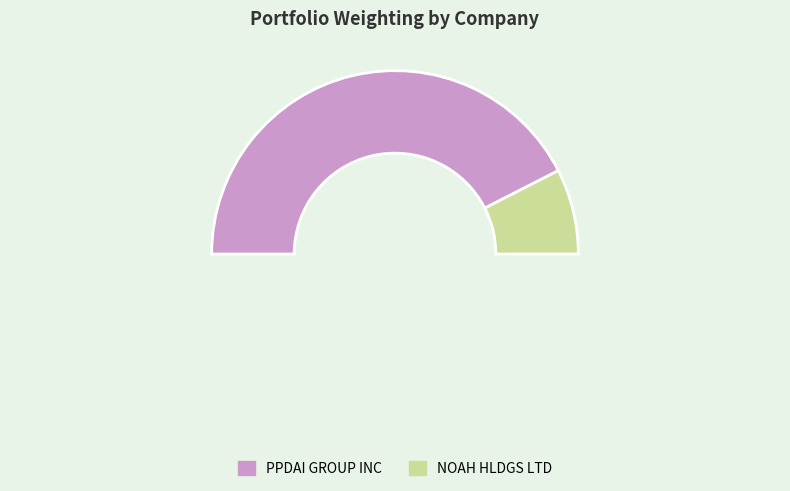

Which category accounts for the majority?

PPDAI GROUP INC